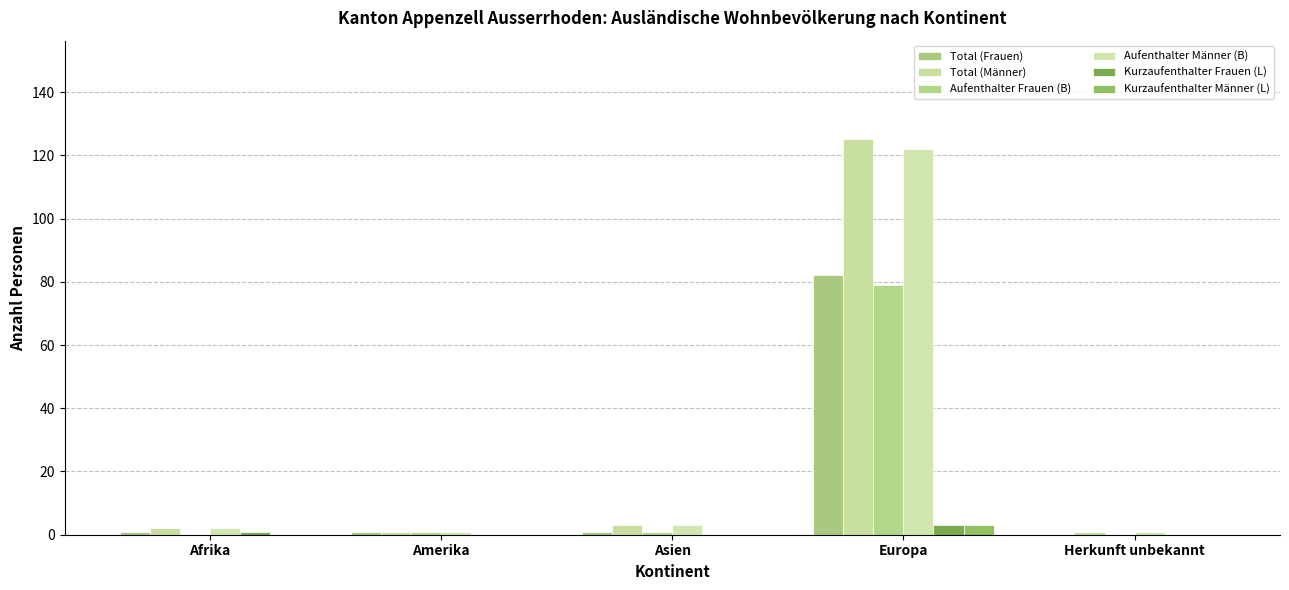

Reading left to right, what are all the values shown in this chart?

Total (Frauen): Afrika=1	Amerika=1	Asien=1	Europa=82	Herkunft unbekannt=0
Total (Männer): Afrika=2	Amerika=1	Asien=3	Europa=125	Herkunft unbekannt=1
Aufenthalter Frauen (B): Afrika=0	Amerika=1	Asien=1	Europa=79	Herkunft unbekannt=0
Aufenthalter Männer (B): Afrika=2	Amerika=1	Asien=3	Europa=122	Herkunft unbekannt=1
Kurzaufenthalter Frauen (L): Afrika=1	Amerika=0	Asien=0	Europa=3	Herkunft unbekannt=0
Kurzaufenthalter Männer (L): Afrika=0	Amerika=0	Asien=0	Europa=3	Herkunft unbekannt=0